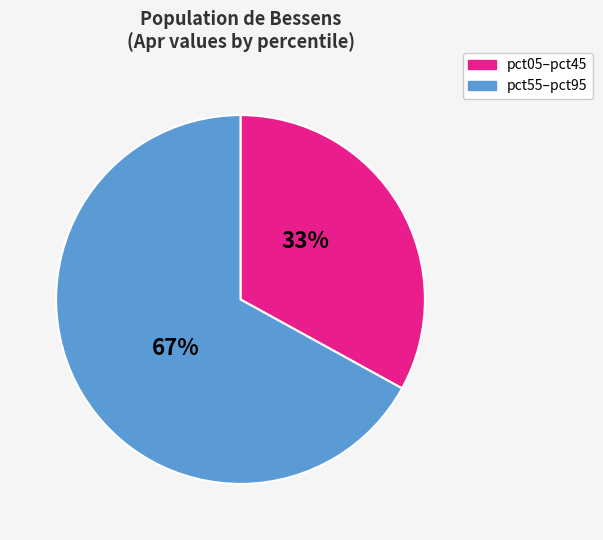

Is there a majority slice in this chart?

Yes